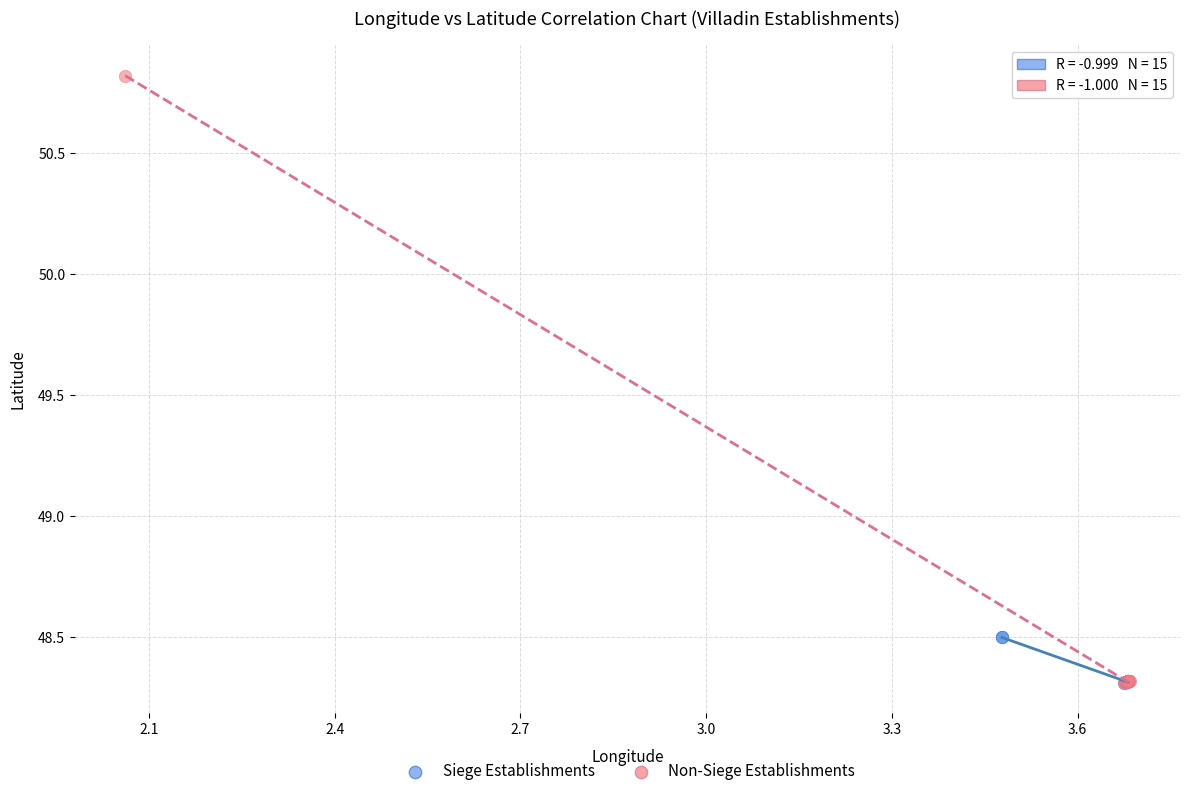

Which series reaches the maximum Y coordinate?

Non-Siege Establishments